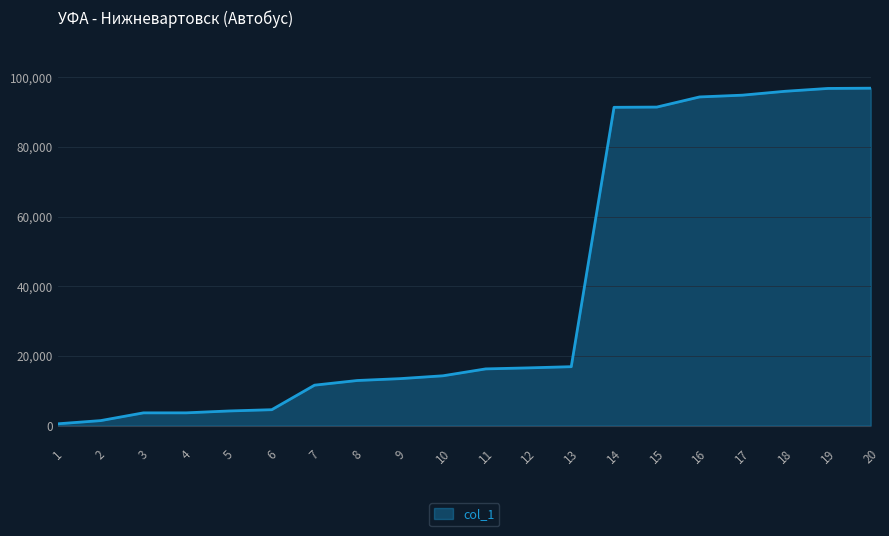

The value at 10 is 14302. True or false?

True